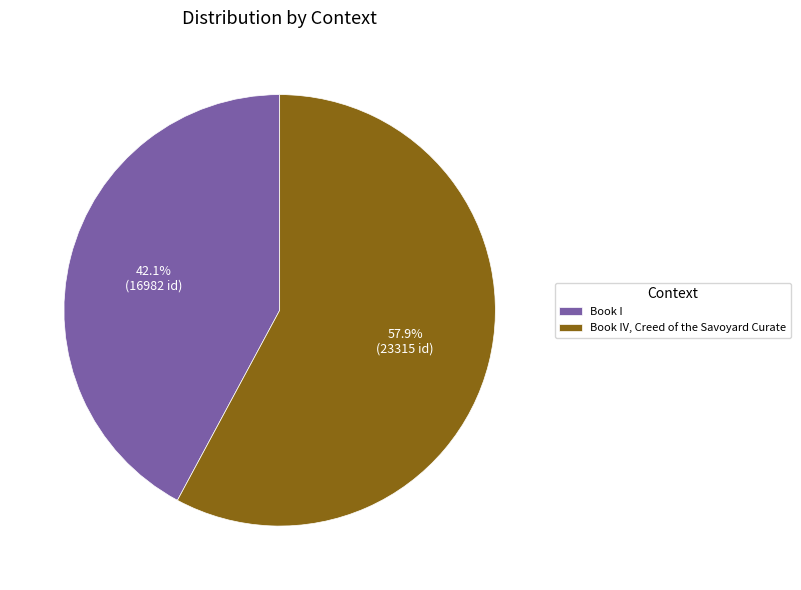

Count the number of slices in the pie.

2